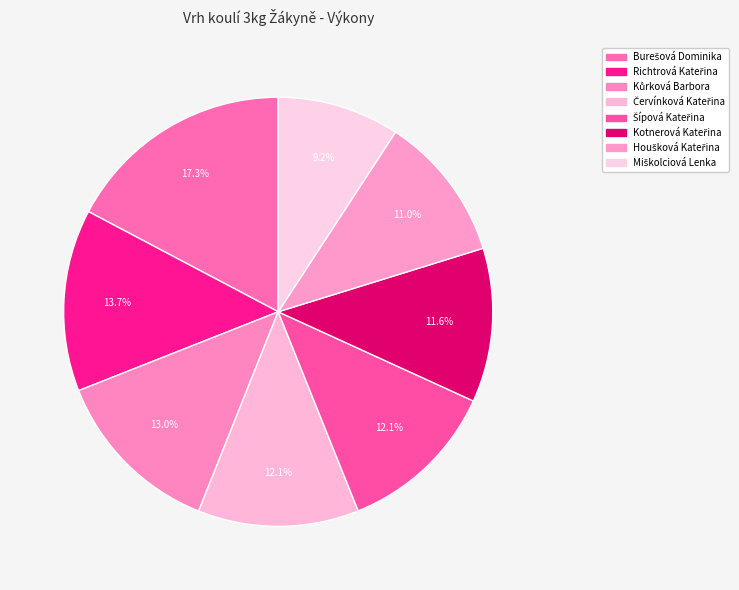

What percentage is the Červínková Kateřina slice, to the nearest percent?

12%